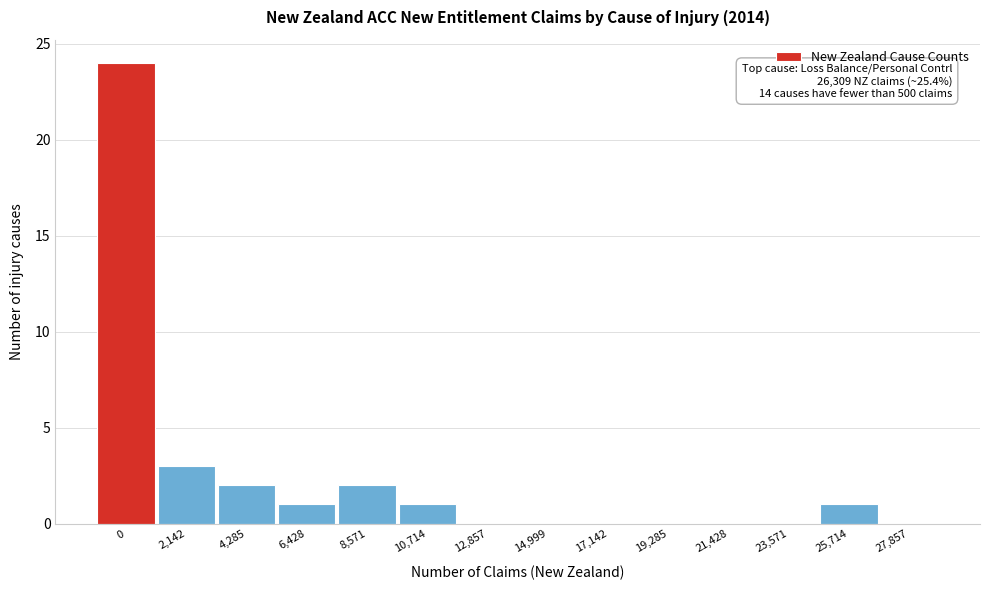

What is the sum of all values?

34